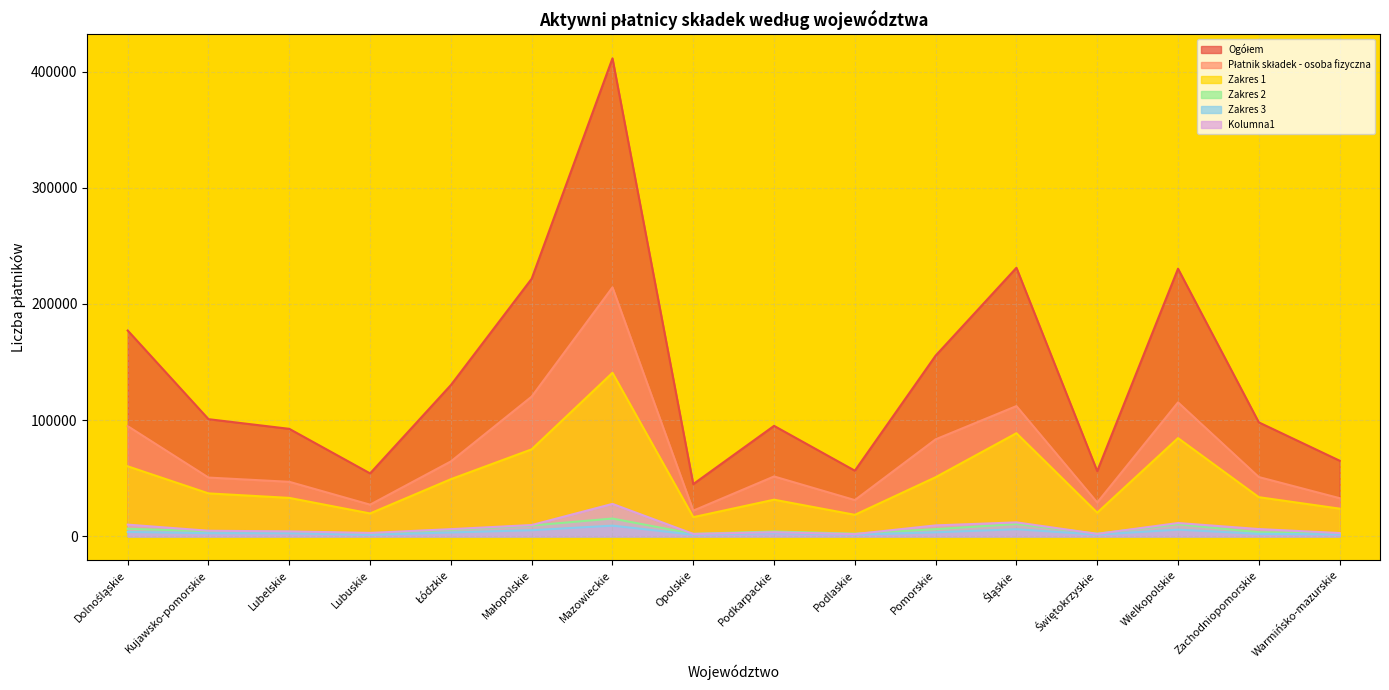

What is the label of the 14th point from the left?

Wielkopolskie